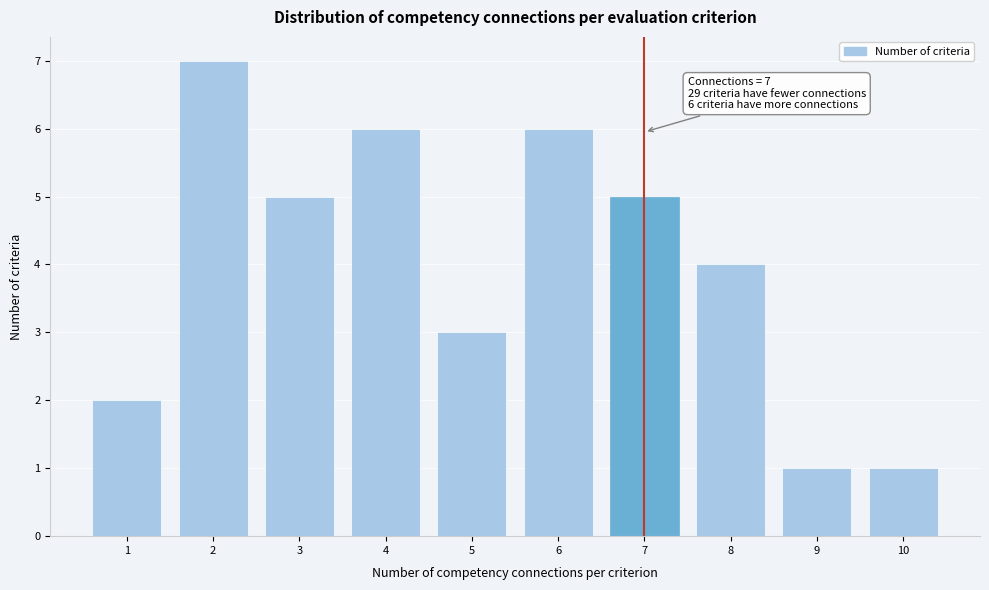

Reading left to right, extract all data points from this chart.

1=2	2=7	3=5	4=6	5=3	6=6	7=5	8=4	9=1	10=1